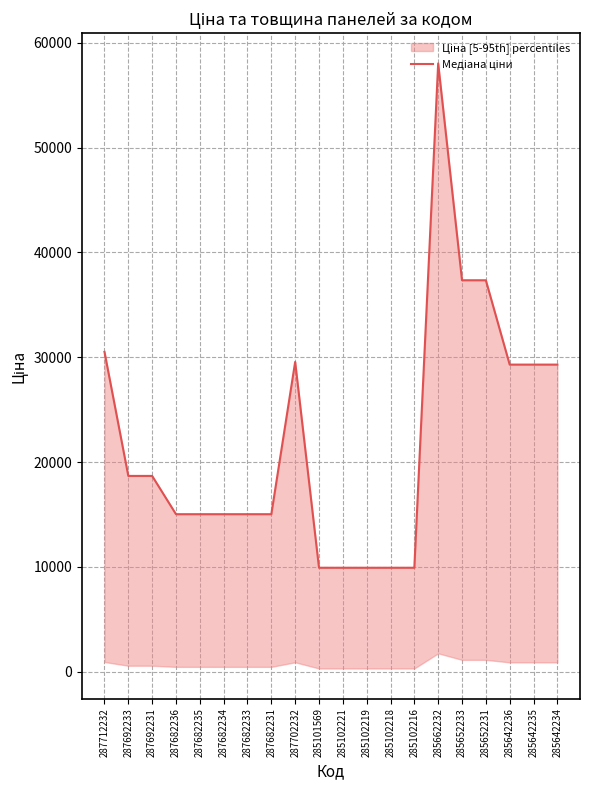

What is the change in value from 287682231 to 285102219?

-5110.7